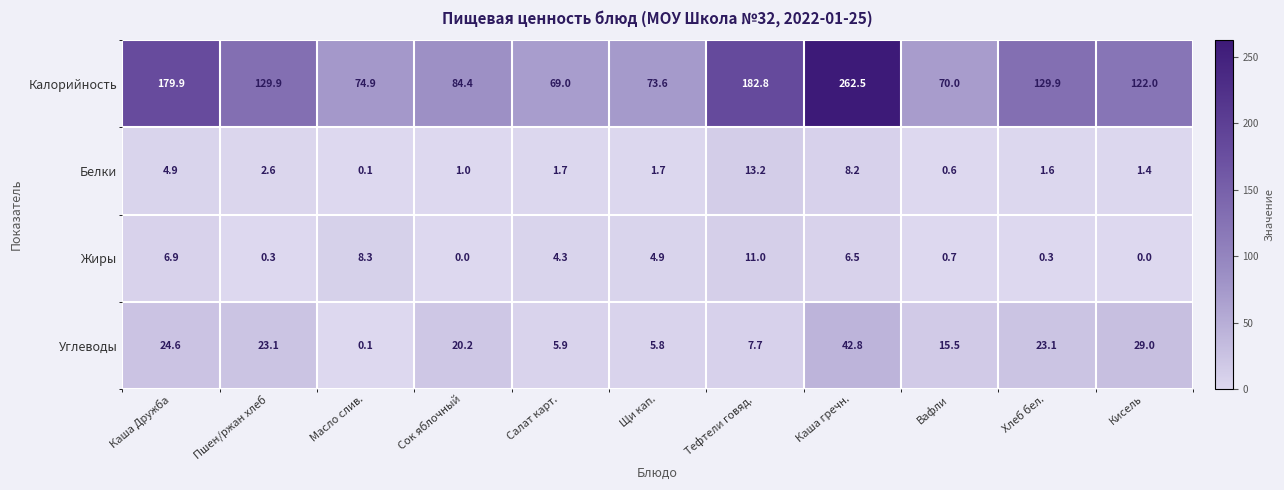

At which label is Белки closest to 6?

Каша Дружба